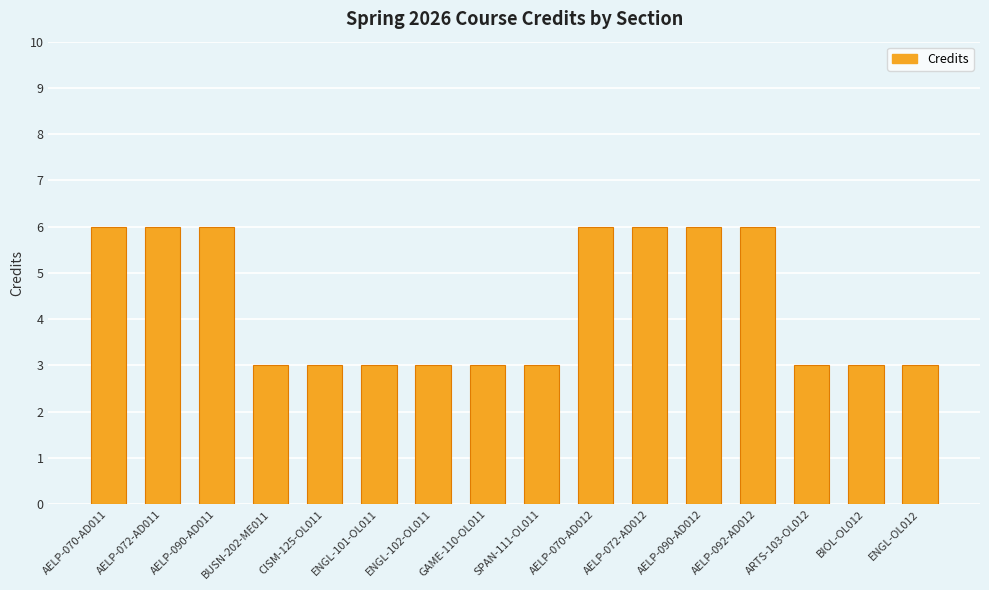

What is the approximate value at AELP-090-AD012?

6